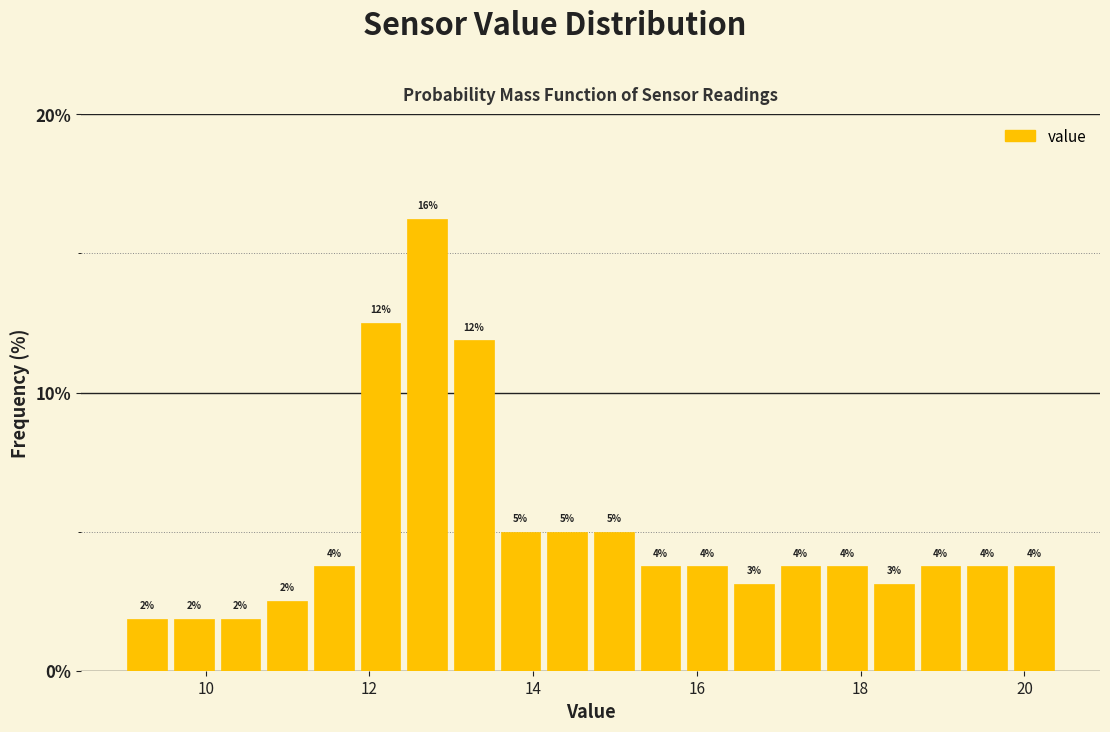

Around what value on the x-axis is the tallest bar? Give the approximate position of its centre, as read against the axis.

12.8